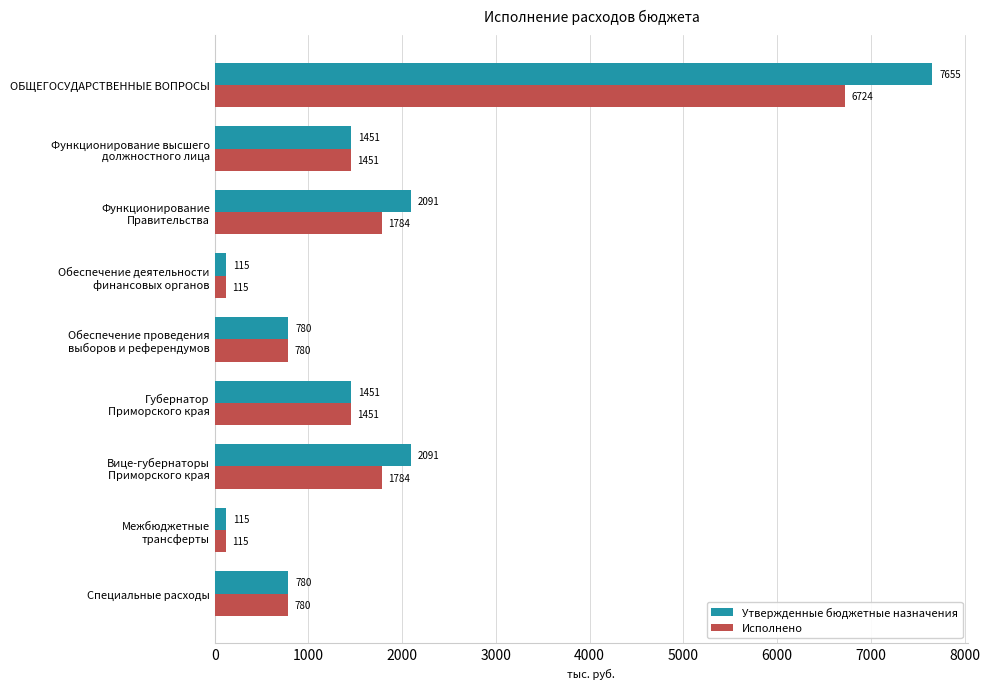

Does the chart contain any negative values?

No